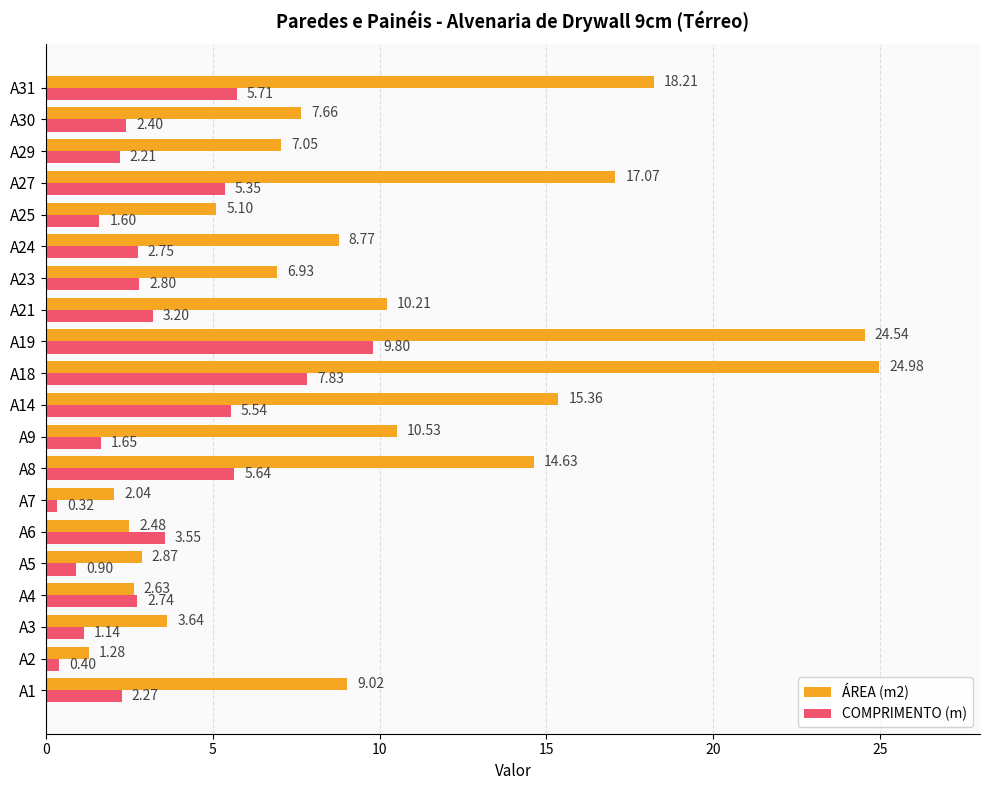

How many data points in COMPRIMENTO (m) are above 2?

14